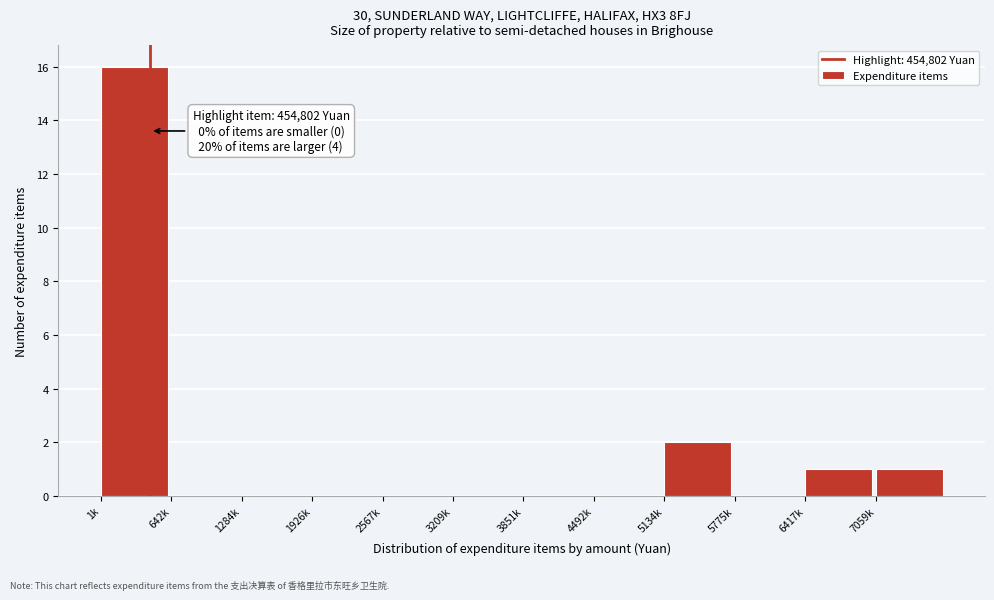

Reading right to left, what are all the values shown in this chart?

7059k=1	6417k=1	5775k=0	5134k=2	4492k=0	3851k=0	3209k=0	2567k=0	1926k=0	1284k=0	642k=0	1k=16